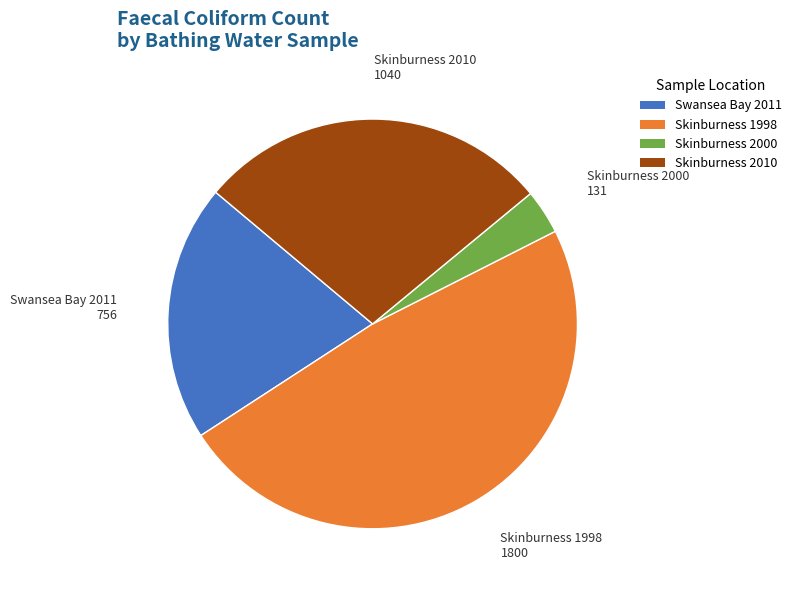

Does Skinburness 1998 account for over 50% of the chart?

No